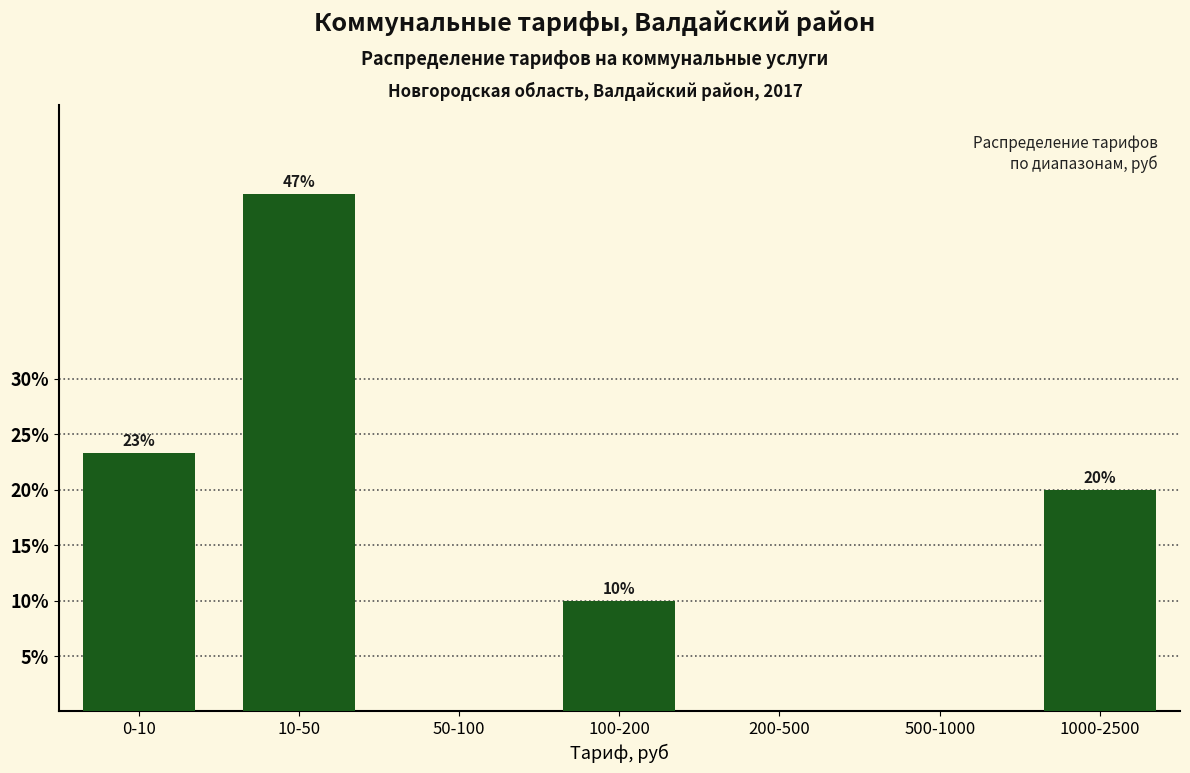

True or false: the data shows 5.2 at 100-200.

False